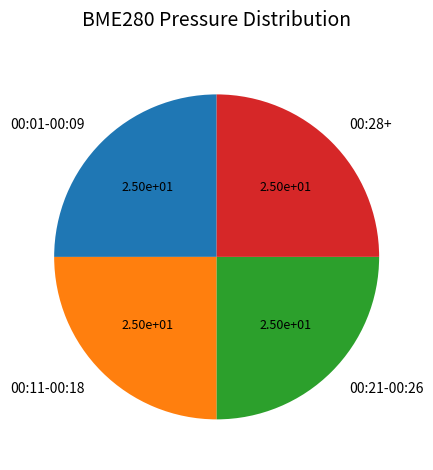

What is the ratio of the value at 00:01-00:09 to the value at 00:21-00:26?

1.0